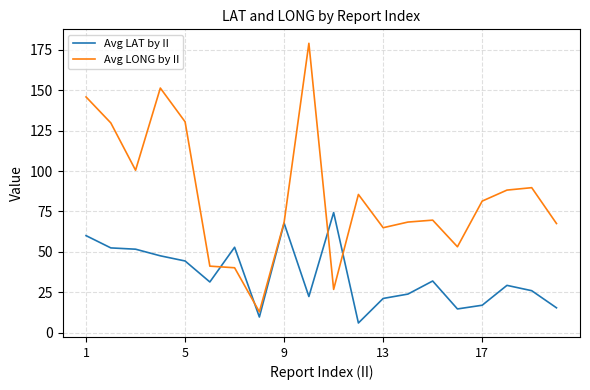

Which series ends up on top after the final intersection of Avg LONG by II and Avg LAT by II?

Avg LONG by II